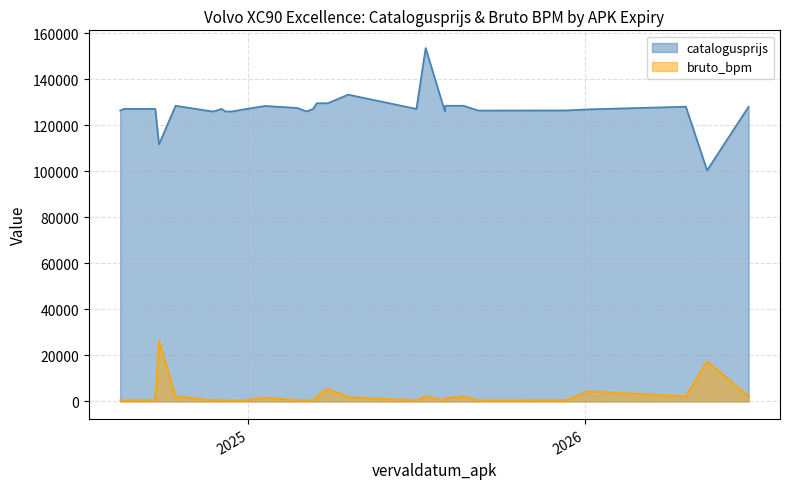

What is the difference between the second highest and second lowest values in the catalogusprijs series?

21582